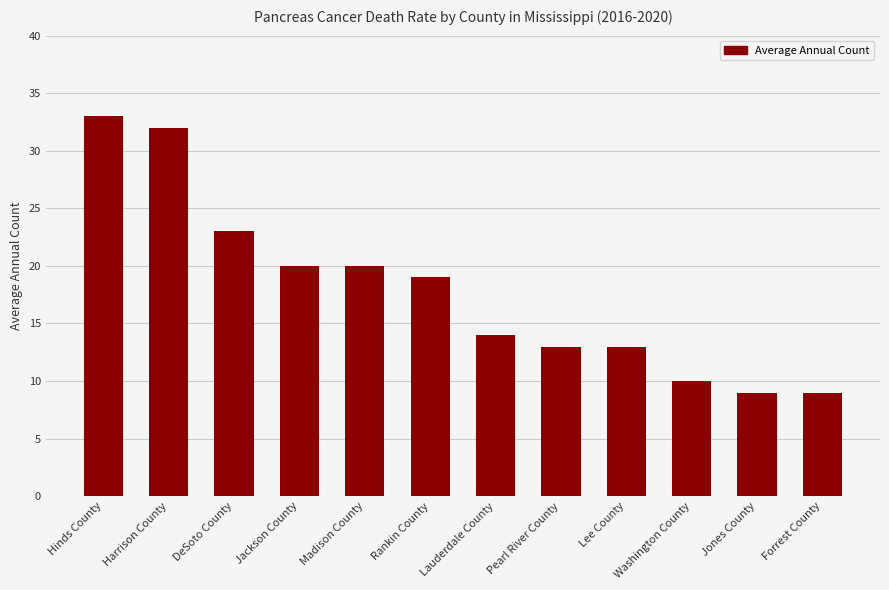

Are the bars grouped side by side (vs. stacked)?

No